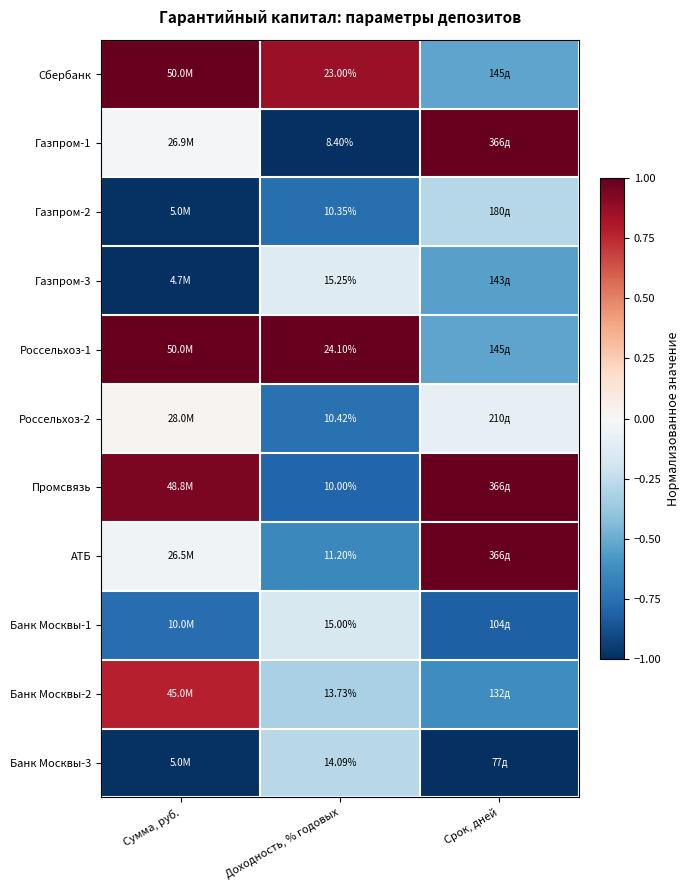

What is the difference between the highest and lowest values at Доходность, % годовых?

15.7